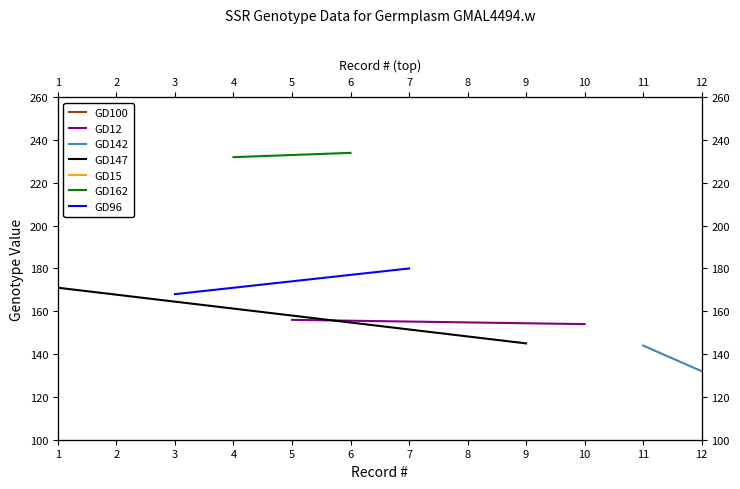

How many GD96 values are between 168 and 180?

2